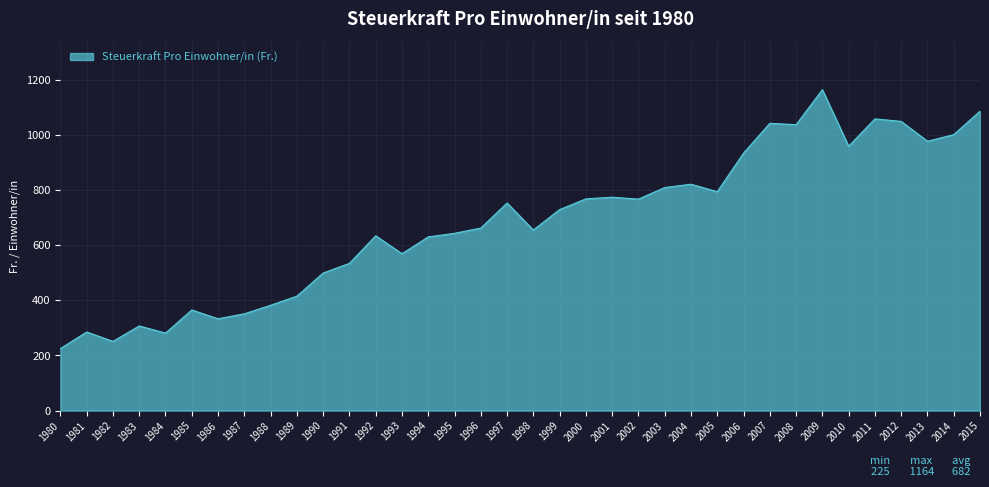

What is the minimum value shown in the chart?

225